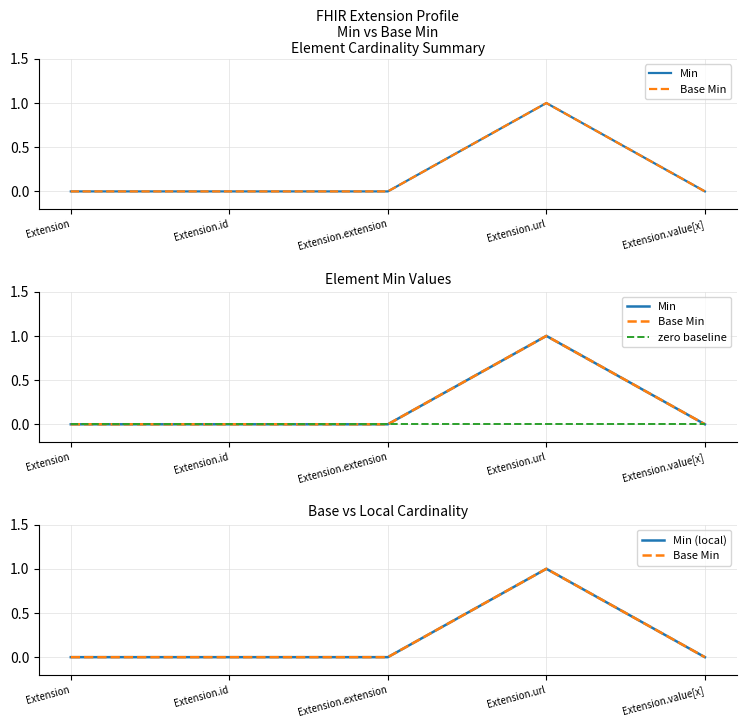

At which category is the sum across all series the highest?

Extension.url